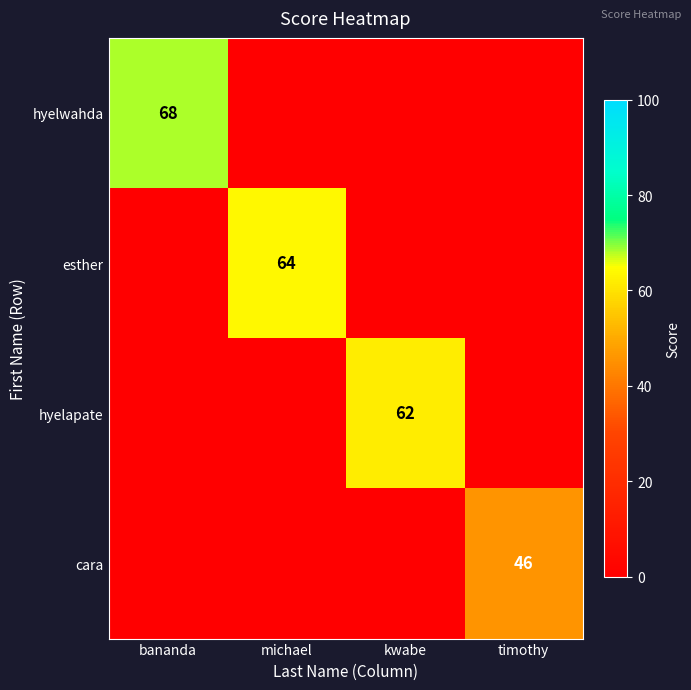

The hyelwahda series shows 43 at bananda. True or false?

False